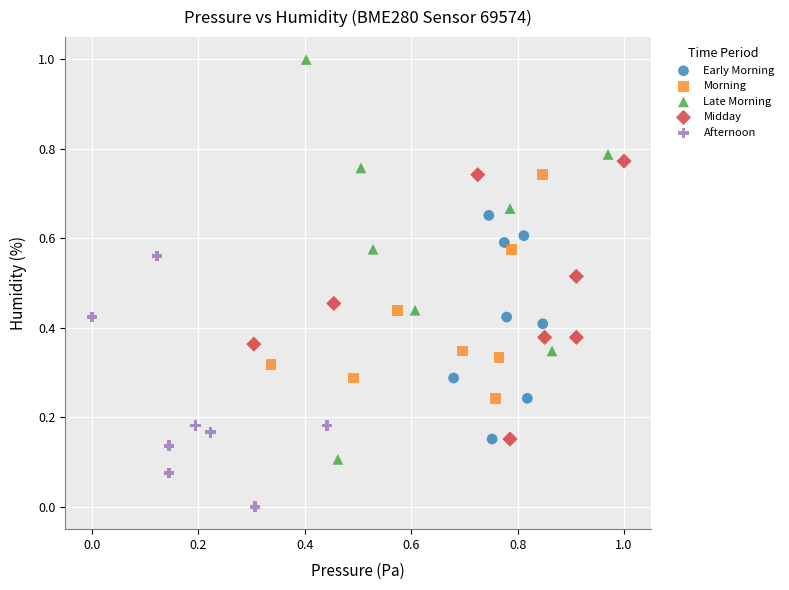

What are all the series names shown in the legend?

Early Morning, Morning, Late Morning, Midday, Afternoon